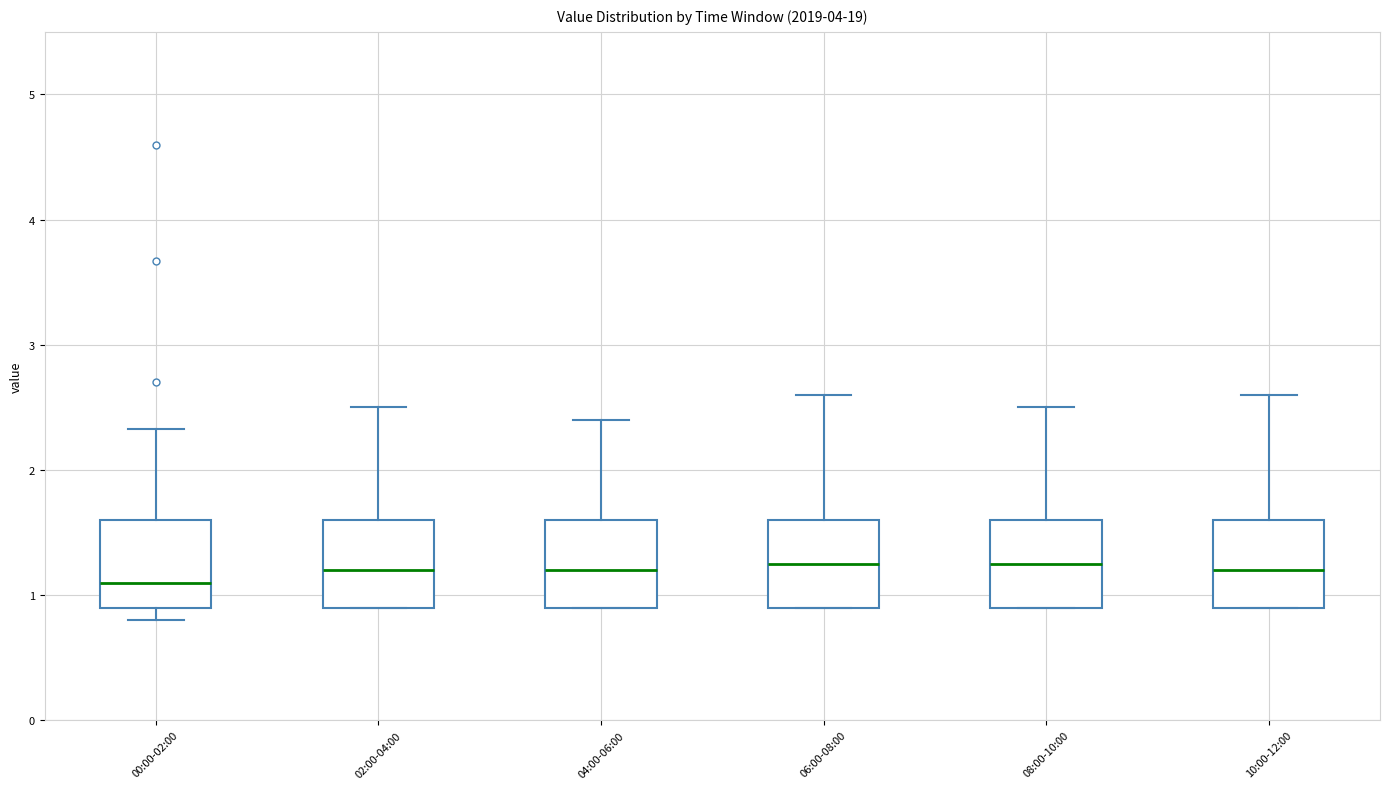

Reading left to right, transcribe this box plot: for each box, give where its median line is, the range the box spans, and where its two whiskers end, as read against the y-axis. The values are not printed on the chart, so give them approximately, as read against the axis.

00:00-02:00: median 1.1, box 0.9 to 1.6, whiskers 0.8 to 2.3
02:00-04:00: median 1.2, box 0.9 to 1.6, whiskers 0.9 to 2.5
04:00-06:00: median 1.2, box 0.9 to 1.6, whiskers 0.9 to 2.4
06:00-08:00: median 1.3, box 0.9 to 1.6, whiskers 0.9 to 2.6
08:00-10:00: median 1.3, box 0.9 to 1.6, whiskers 0.9 to 2.5
10:00-12:00: median 1.2, box 0.9 to 1.6, whiskers 0.9 to 2.6